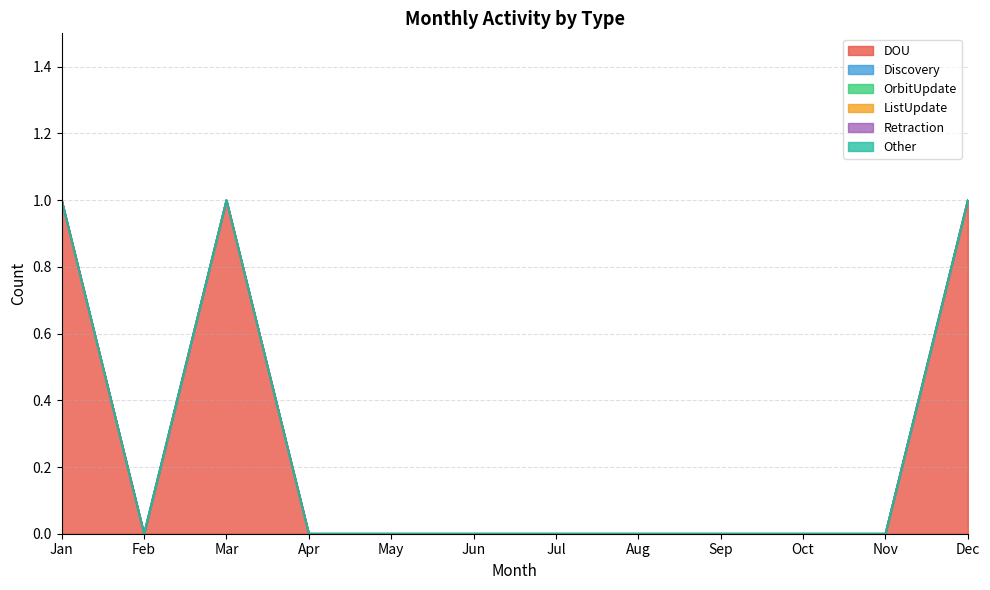

How many lines are shown in the chart?

6